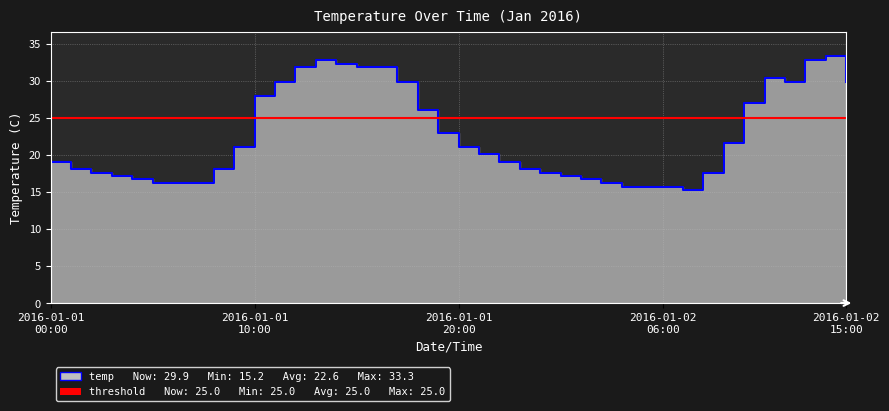

Rank the categories by value from highest to lowest.

2016-01-02 14:00, 2016-01-01 13:00, 2016-01-02 13:00, 2016-01-01 14:00, 2016-01-01 12:00, 2016-01-01 15:00, 2016-01-01 16:00, 2016-01-02 11:00, 2016-01-01 11:00, 2016-01-01 17:00, 2016-01-02 12:00, 2016-01-02 15:00, 2016-01-01 10:00, 2016-01-02 10:00, 2016-01-01 18:00, 2016-01-01 19:00, 2016-01-02 09:00, 2016-01-01 09:00, 2016-01-01 20:00, 2016-01-01 21:00, 2016-01-01 00:00, 2016-01-01 22:00, 2016-01-01 01:00, 2016-01-01 08:00, 2016-01-01 23:00, 2016-01-01 02:00, 2016-01-02 00:00, 2016-01-02 08:00, 2016-01-01 03:00, 2016-01-02 01:00, 2016-01-01 04:00, 2016-01-02 02:00, 2016-01-01 05:00, 2016-01-01 06:00, 2016-01-01 07:00, 2016-01-02 03:00, 2016-01-02 04:00, 2016-01-02 05:00, 2016-01-02 06:00, 2016-01-02 07:00